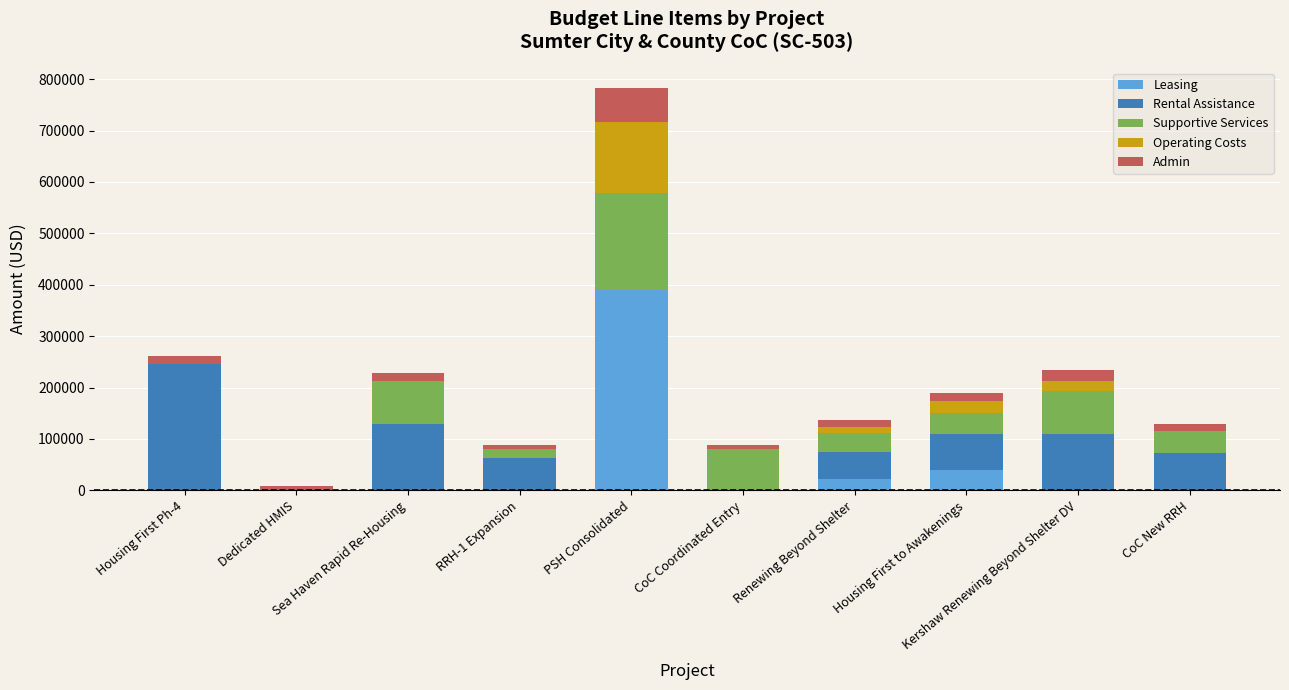

What is the maximum value for Leasing?

389605